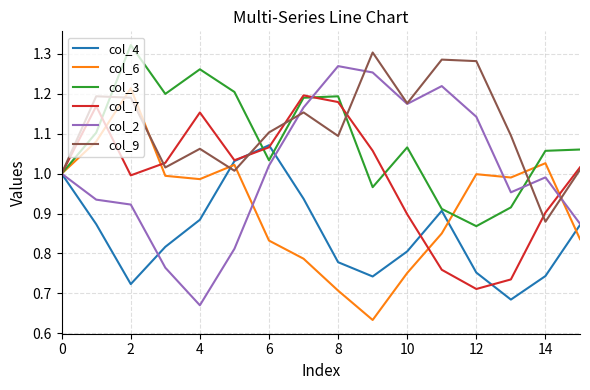

How many lines are shown in the chart?

6